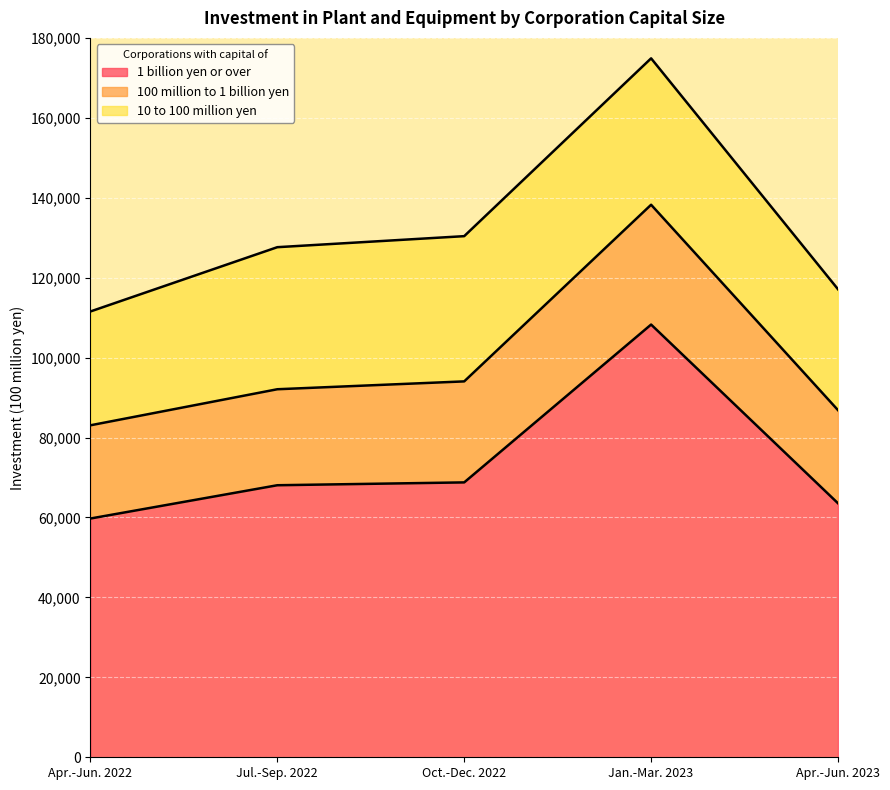

True or false: 1 billion yen or over has more than 1 interior local peaks.

False